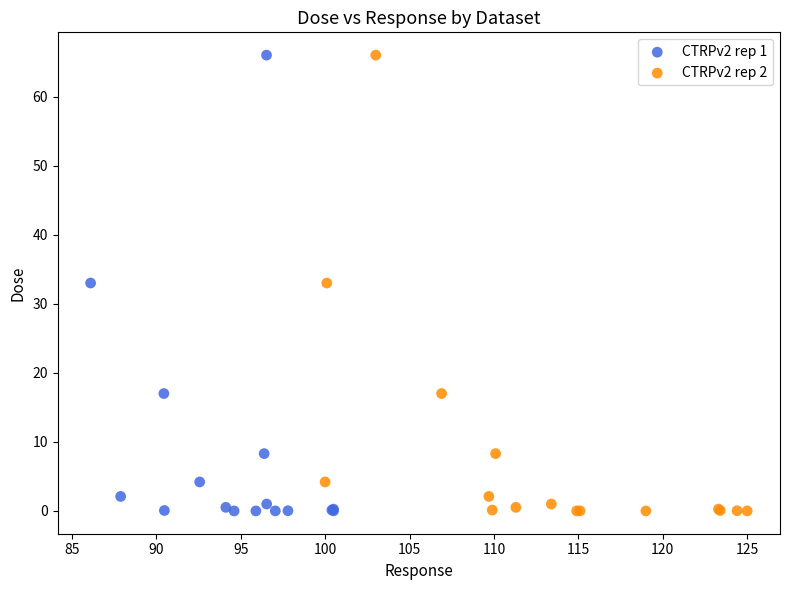

What are all the series names shown in the legend?

CTRPv2 rep 1, CTRPv2 rep 2